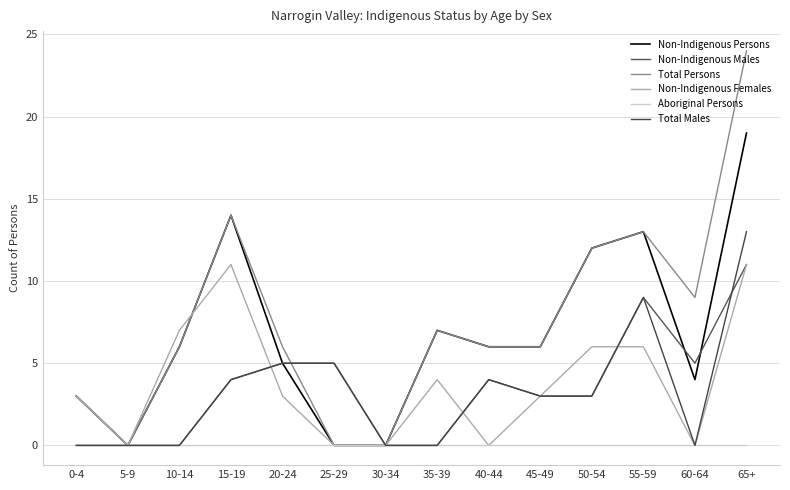

Reading left to right, list all the values displayed in this chart.

Non-Indigenous Persons: 3	0	6	14	5	0	0	7	6	6	12	13	4	19
Non-Indigenous Males: 0	0	0	4	5	5	0	0	4	3	3	9	5	11
Total Persons: 3	0	6	14	6	0	0	7	6	6	12	13	9	24
Non-Indigenous Females: 3	0	7	11	3	0	0	4	0	3	6	6	0	11
Aboriginal Persons: 0	0	0	0	0	0	0	0	0	0	0	0	0	0
Total Males: 0	0	0	4	5	5	0	0	4	3	3	9	0	13